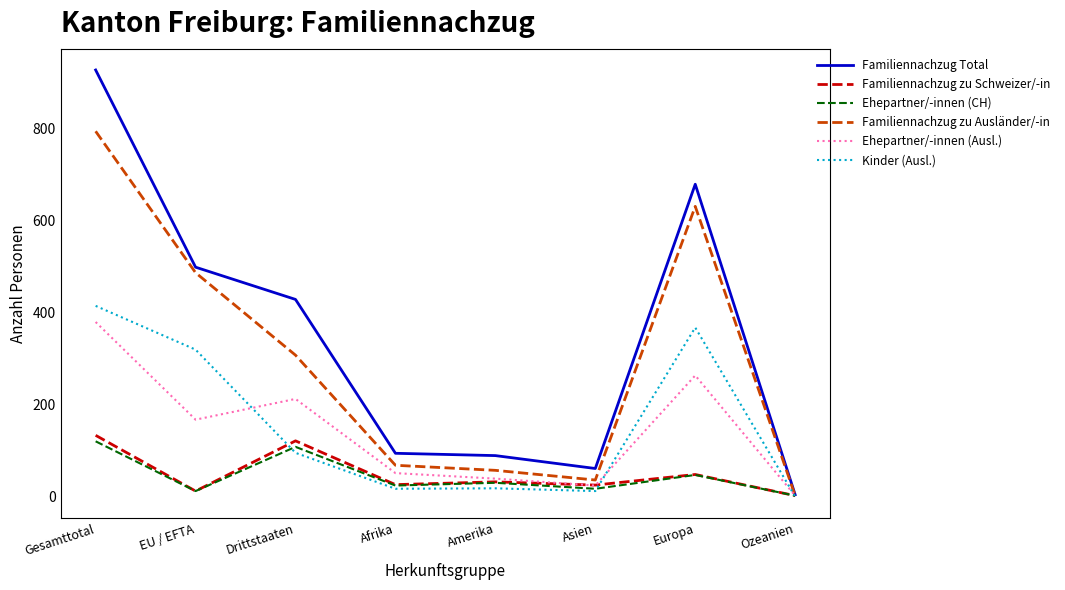

What is the maximum value for Ehepartner/-innen (Ausl.)?

379